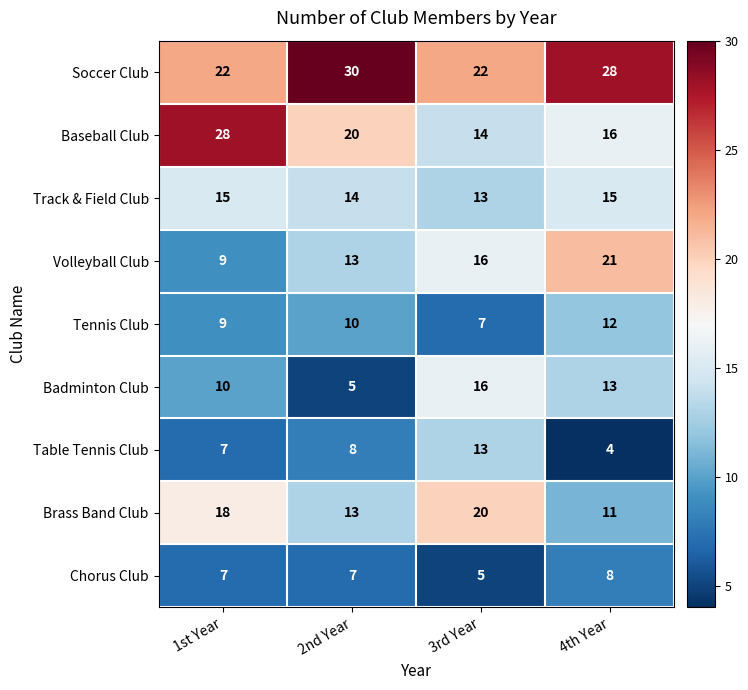

What is the highest value of the Tennis Club series?

12